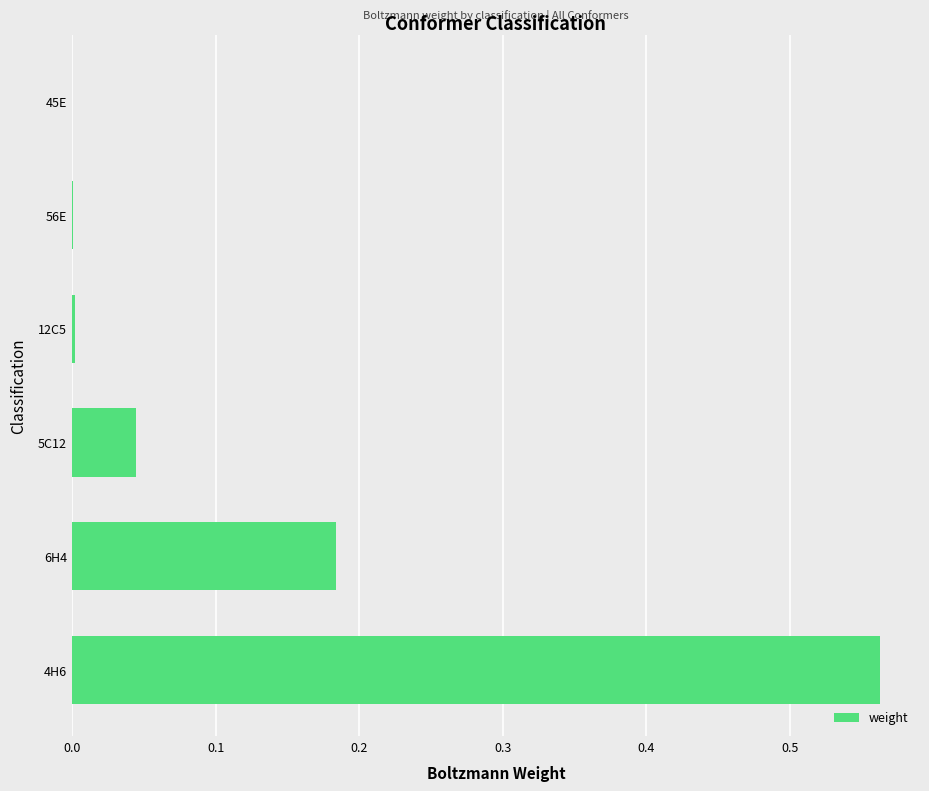

Which has a higher value, 4H6 or 45E?

4H6